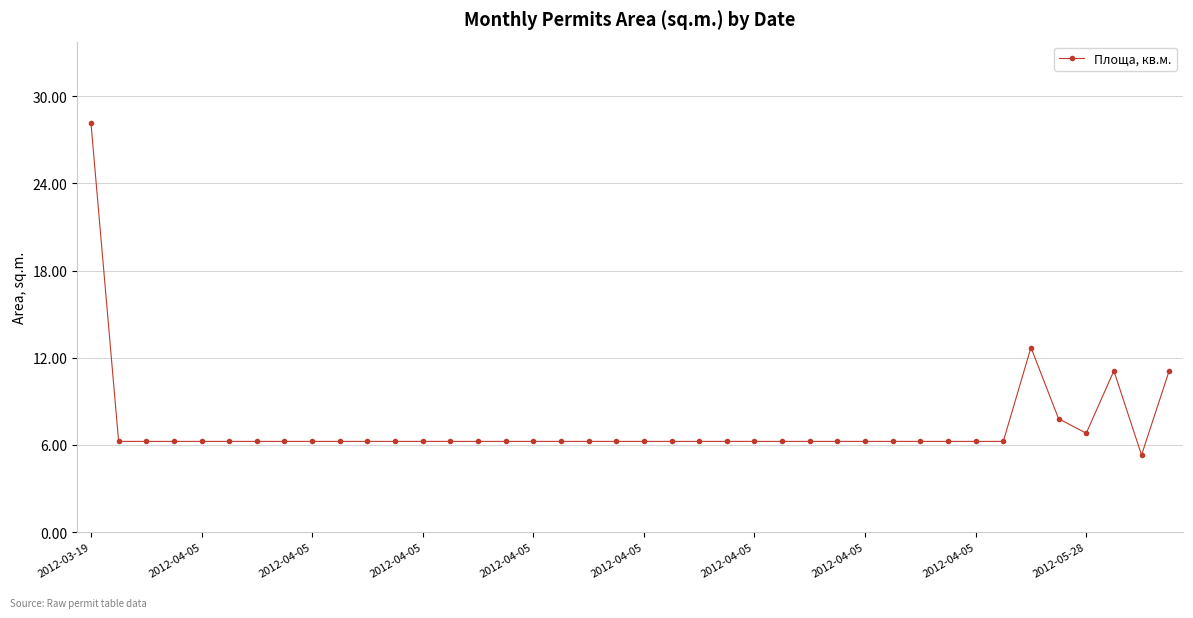

Does the chart have visible grid lines?

Yes